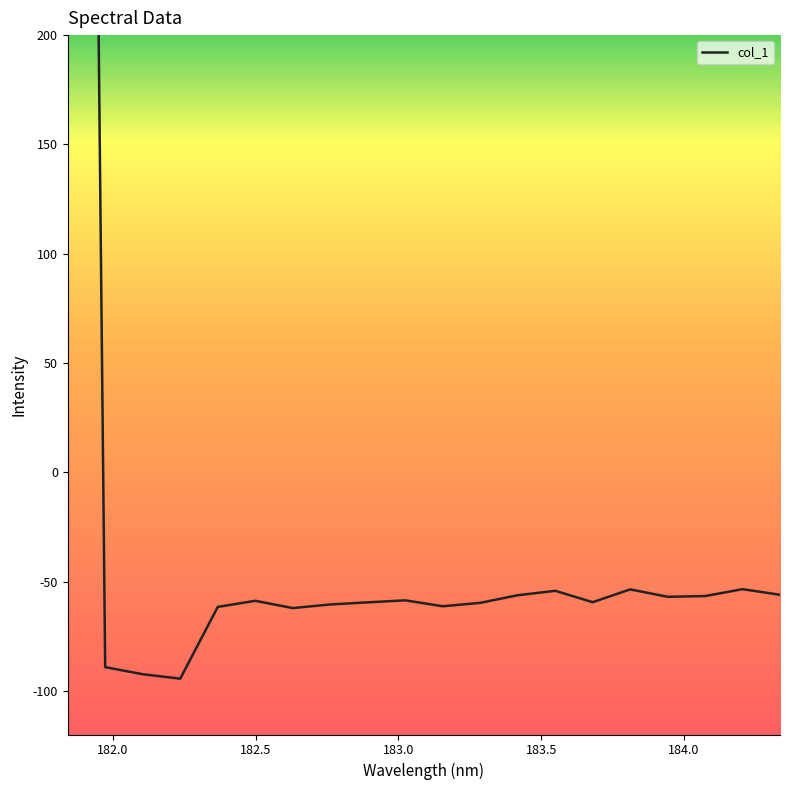

What is the sum of all values?

364.8